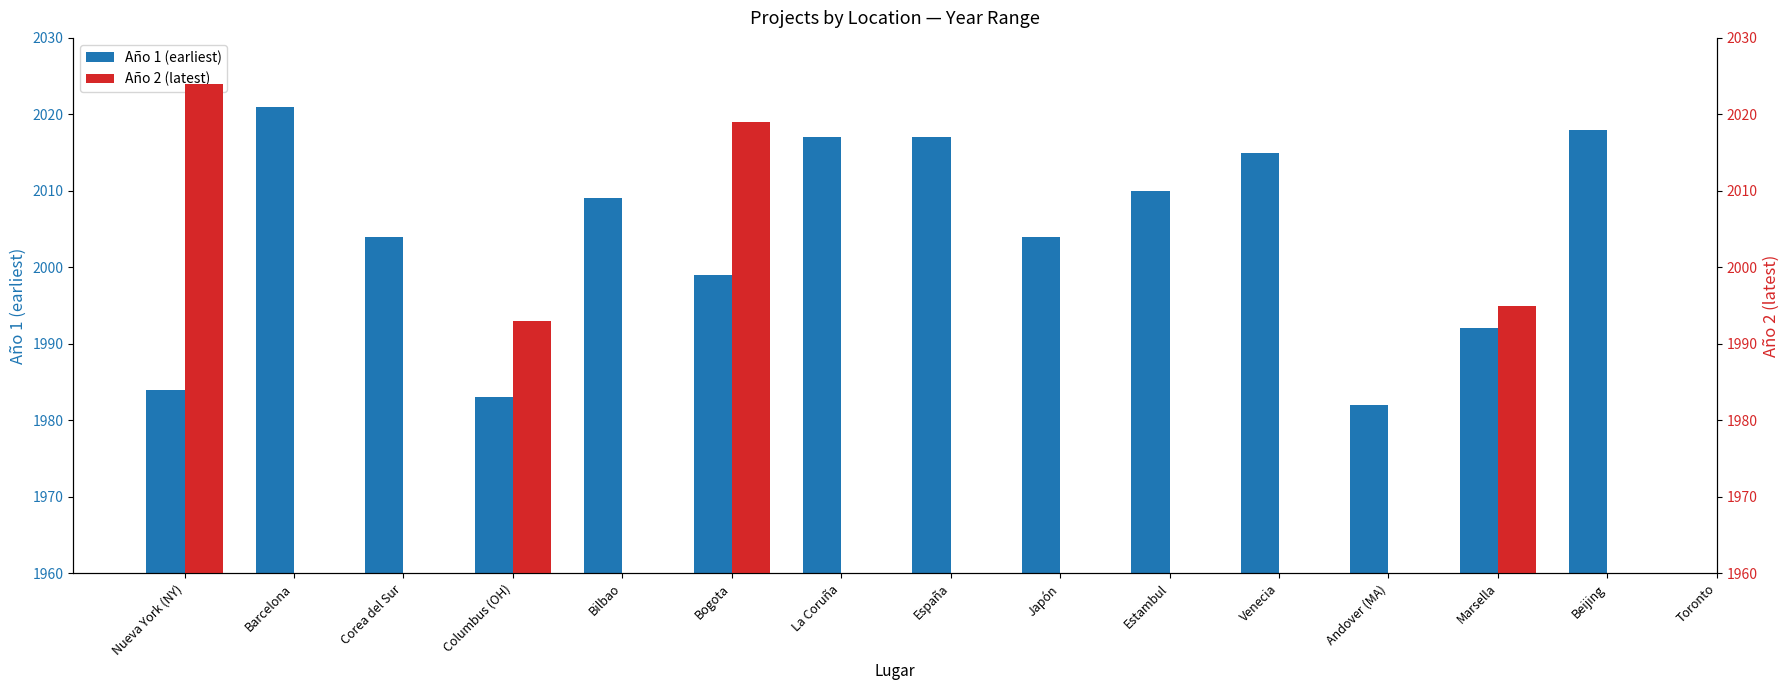

What position from the right is Venecia?

5